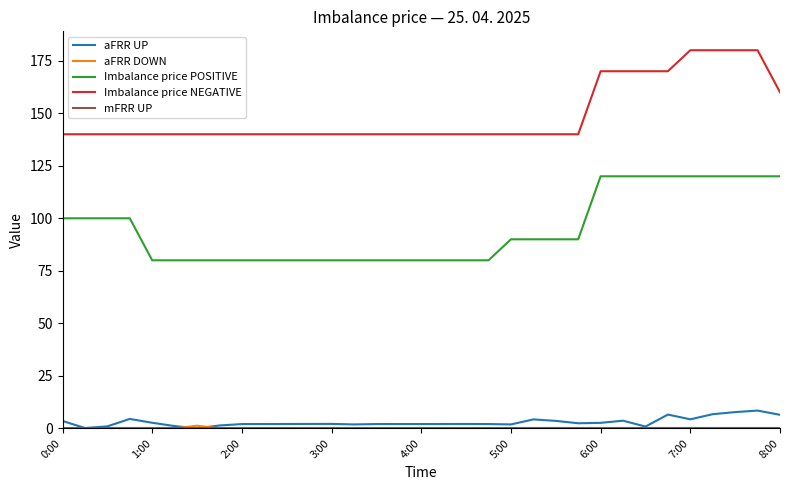

True or false: Imbalance price NEGATIVE and aFRR UP cross at least once.

False